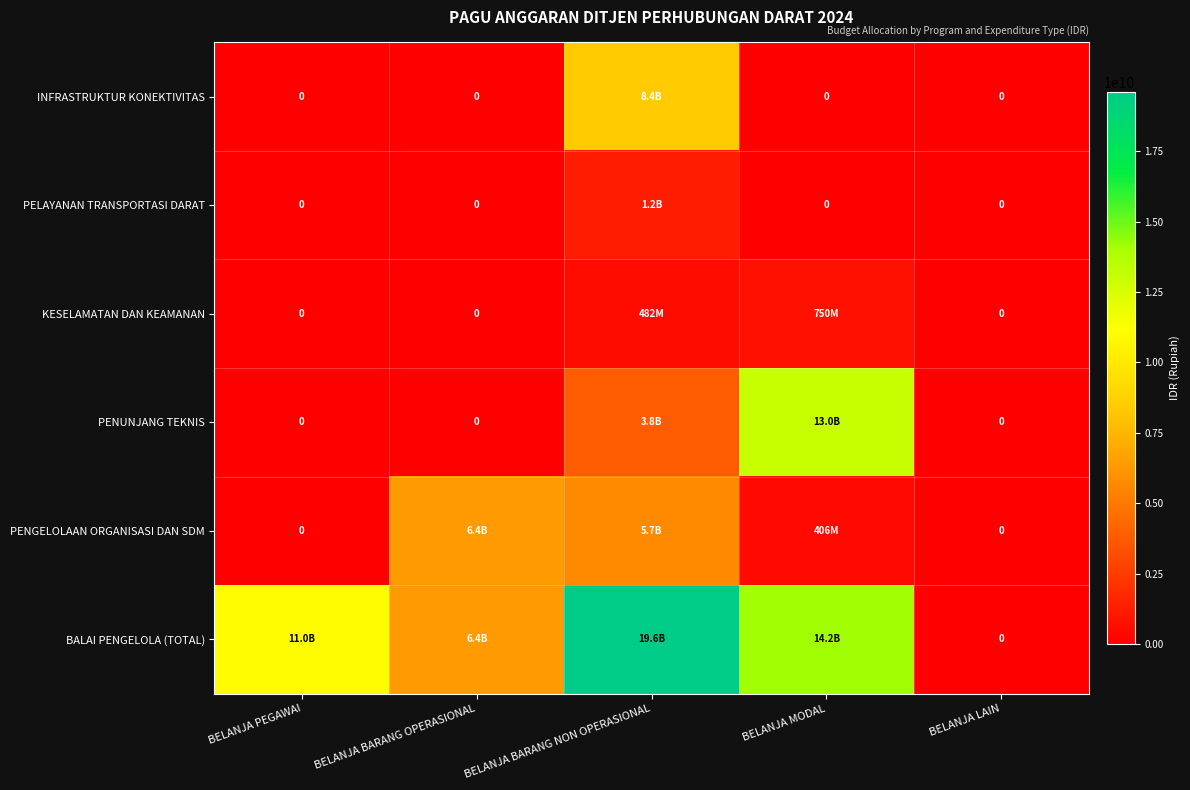

How many values in the PENGELOLAAN ORGANISASI DAN SDM series are below 406000000?

2